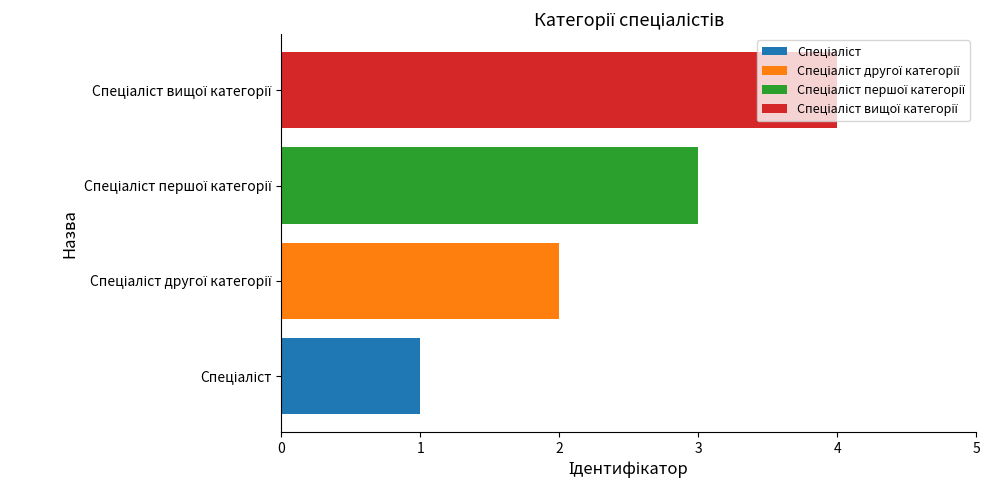

What is the difference between the maximum and minimum values?

3